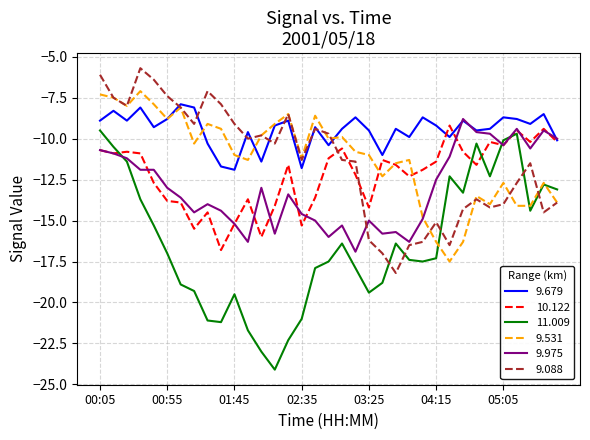

Which series has the largest total across all categories?

9.679